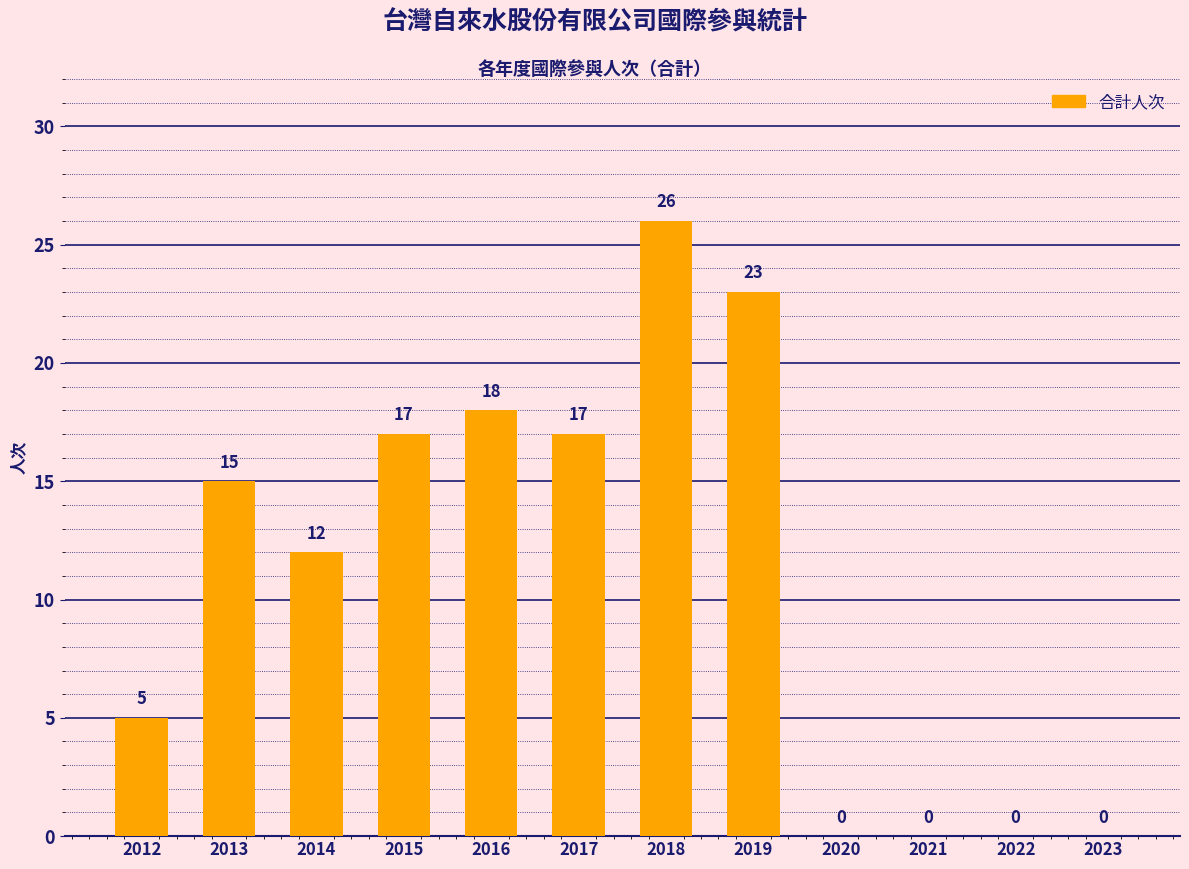

Reading left to right, extract all data points from this chart.

2012=5	2013=15	2014=12	2015=17	2016=18	2017=17	2018=26	2019=23	2020=0	2021=0	2022=0	2023=0